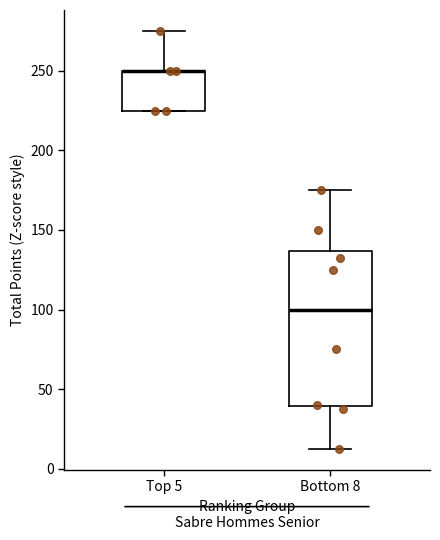

Reading left to right, read every box against the y-axis: the position of its median line, the range the box covers, and the ends of its whiskers. The values are not printed on the chart, so give them approximately, as read against the axis.

Top 5: median 250 (drawn on the box's upper edge), box 225 to 250, whiskers 225 to 275
Bottom 8: median 100, box 40 to 135, whiskers 15 to 175